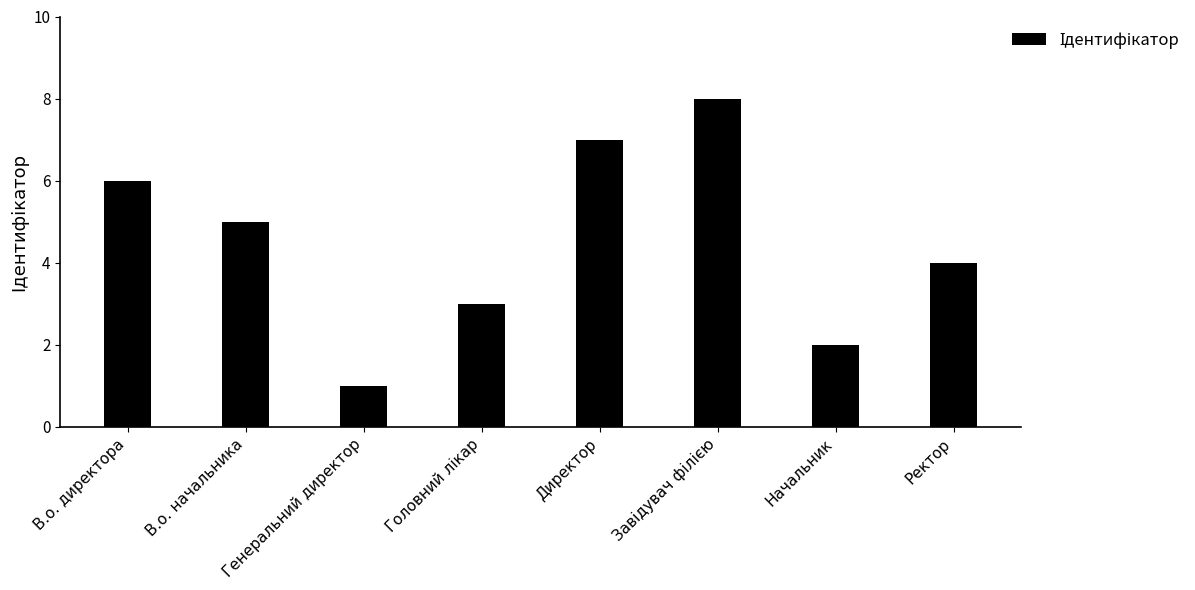

What is the change in value from В.о. начальника to Генеральний директор?

-4